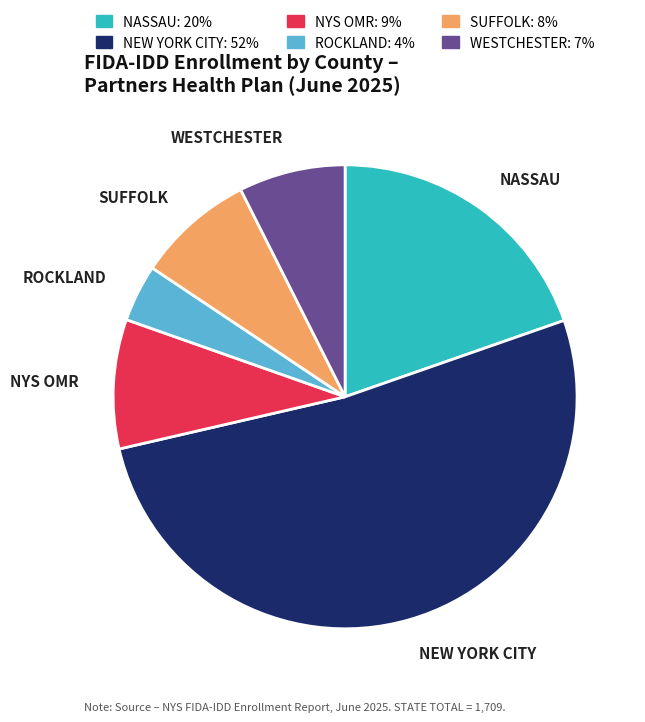

Approximately how many times larger is the value at NEW YORK CITY compared to NASSAU?

2.6